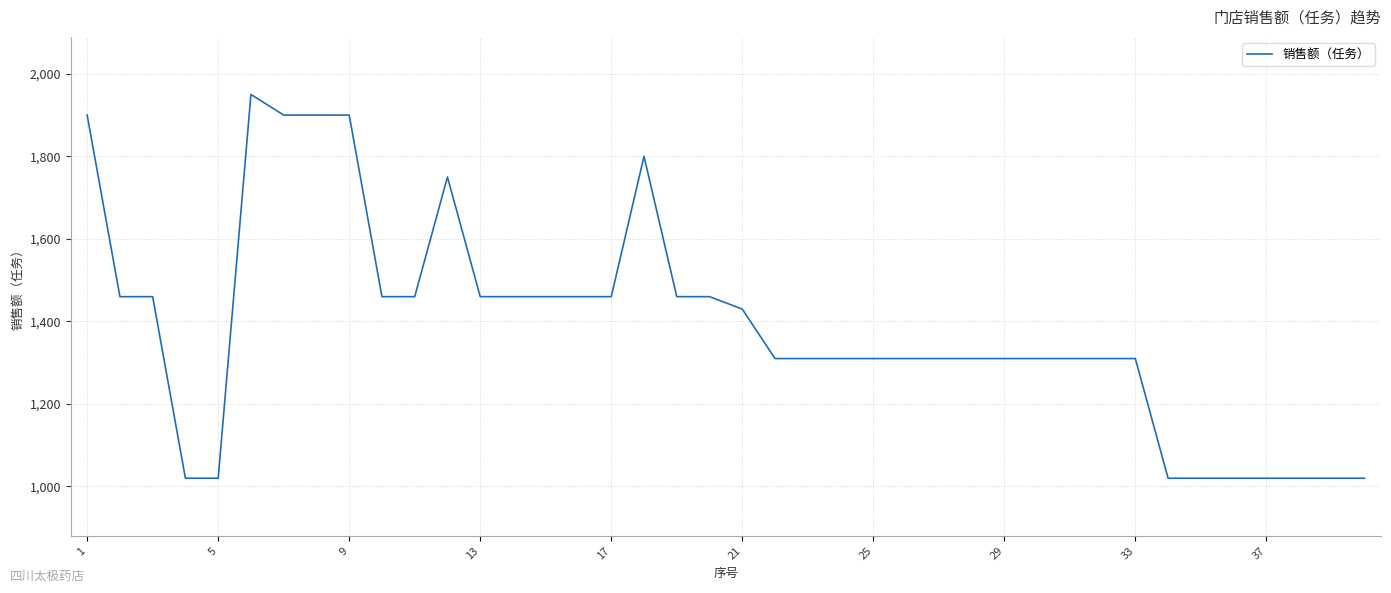

What is the maximum value shown in the chart?

1950